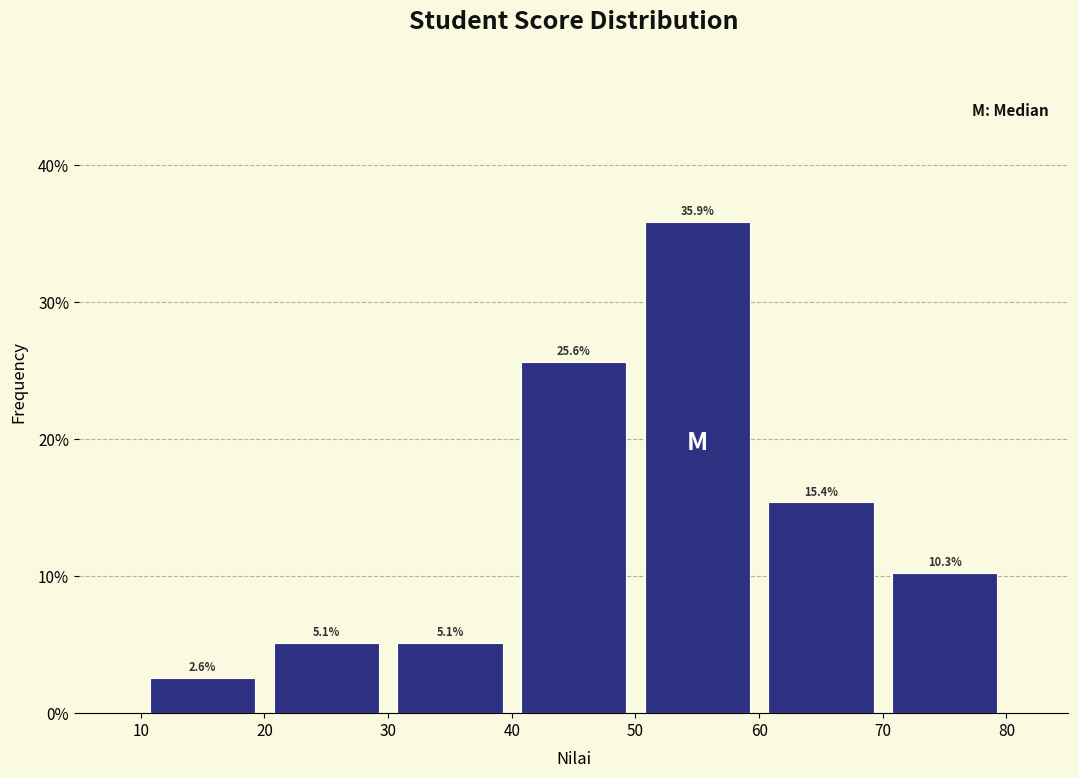

Which range on the x-axis has the tallest bar?

50 to 60